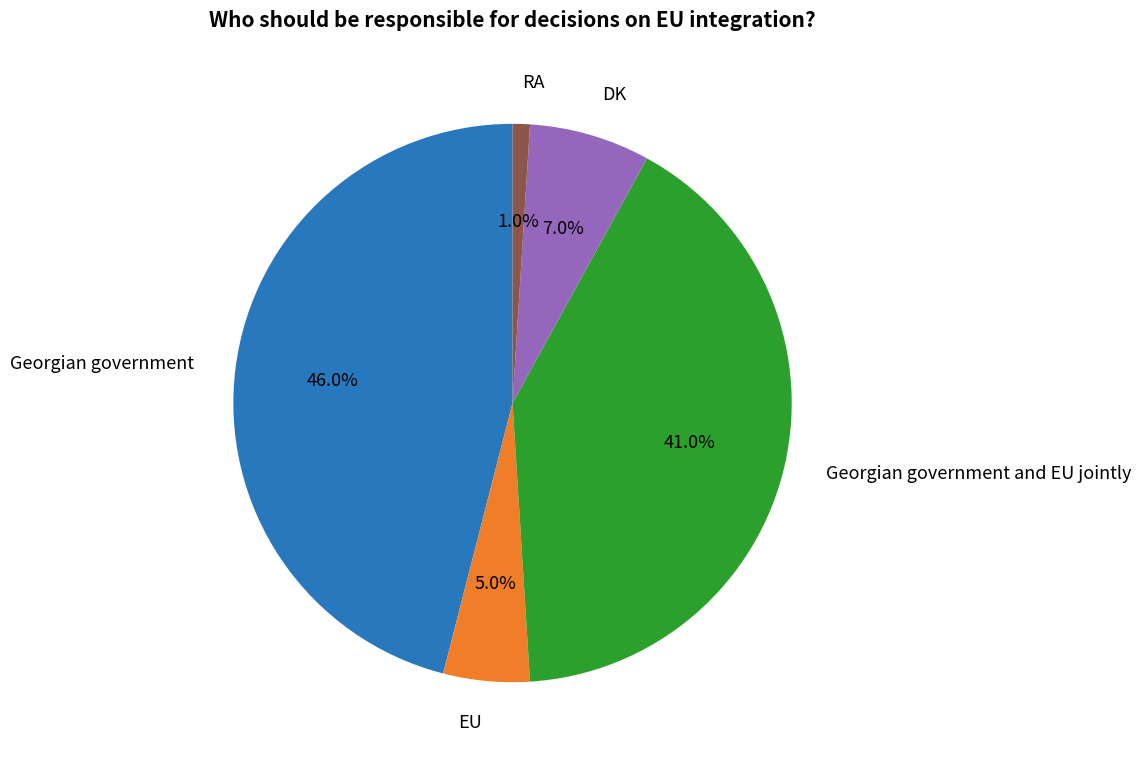

Rank the categories by value from lowest to highest.

RA, EU, DK, Georgian government and EU jointly, Georgian government